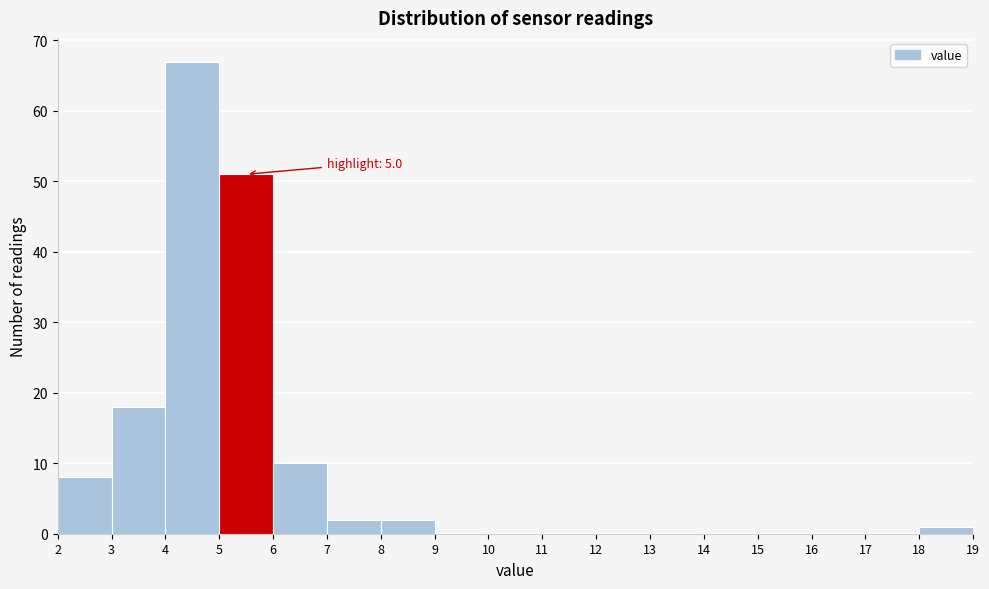

Which range on the x-axis has the tallest bar?

4 to 5